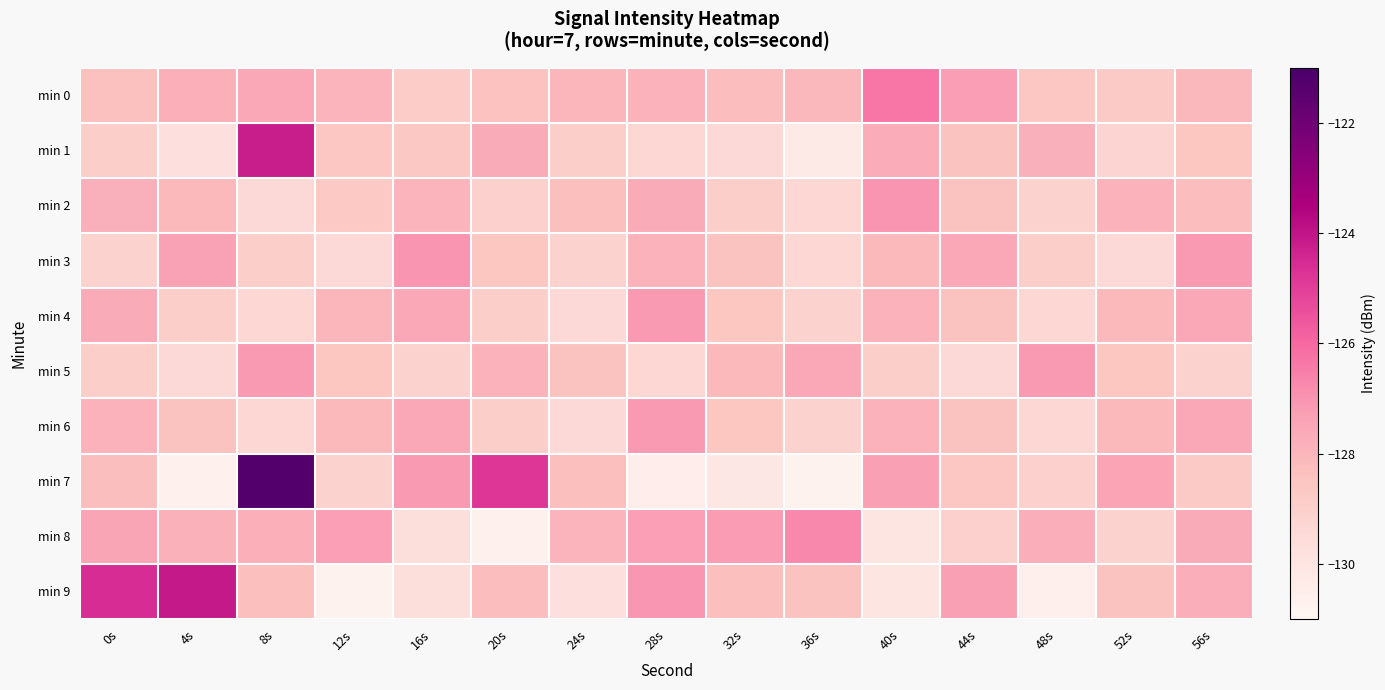

At which category is the sum across all series the highest?

8s